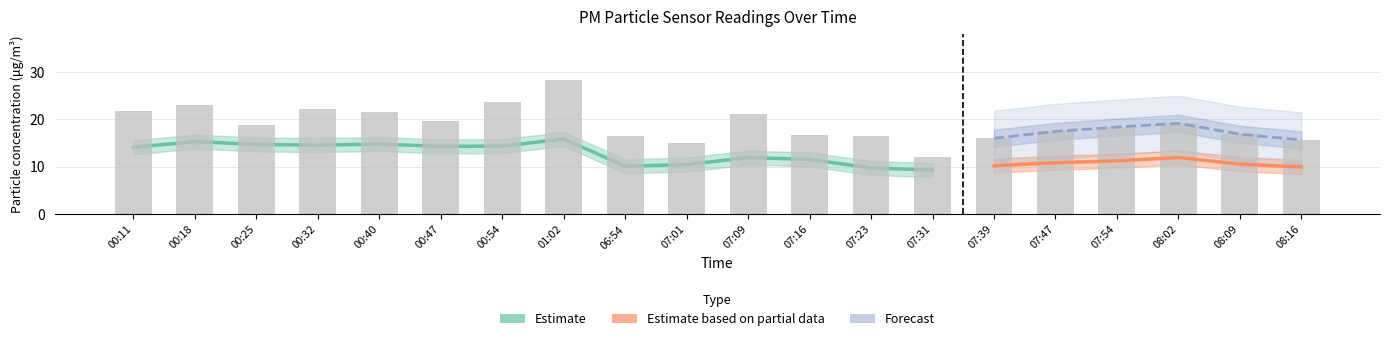

What is the difference between the values at 07:47 and 08:16?

1.8